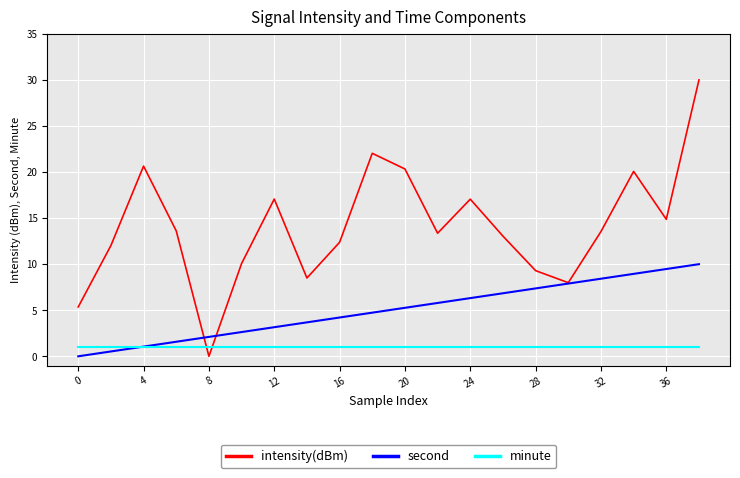

List the series in order of their peak value, highest first.

intensity(dBm), second, minute